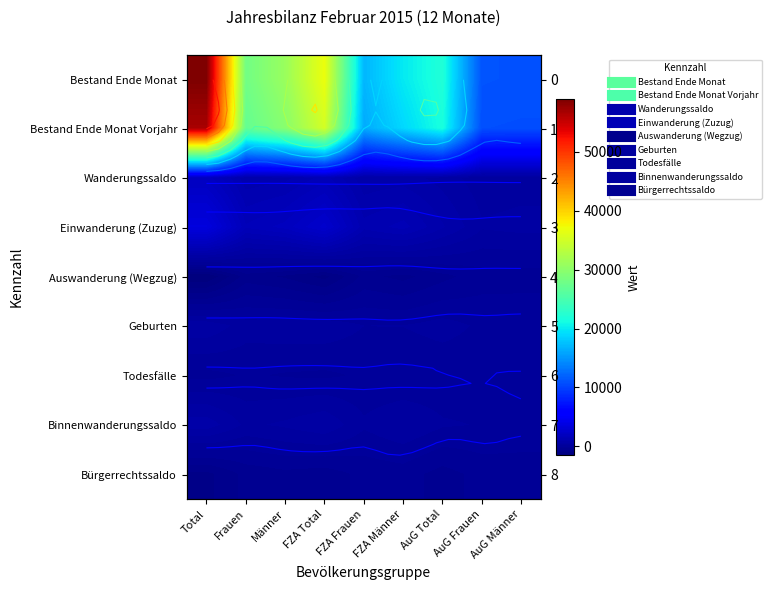

Is the value of Binnenwanderungssaldo at FZA Frauen greater than the value of Einwanderung (Zuzug) at FZA Männer?

No